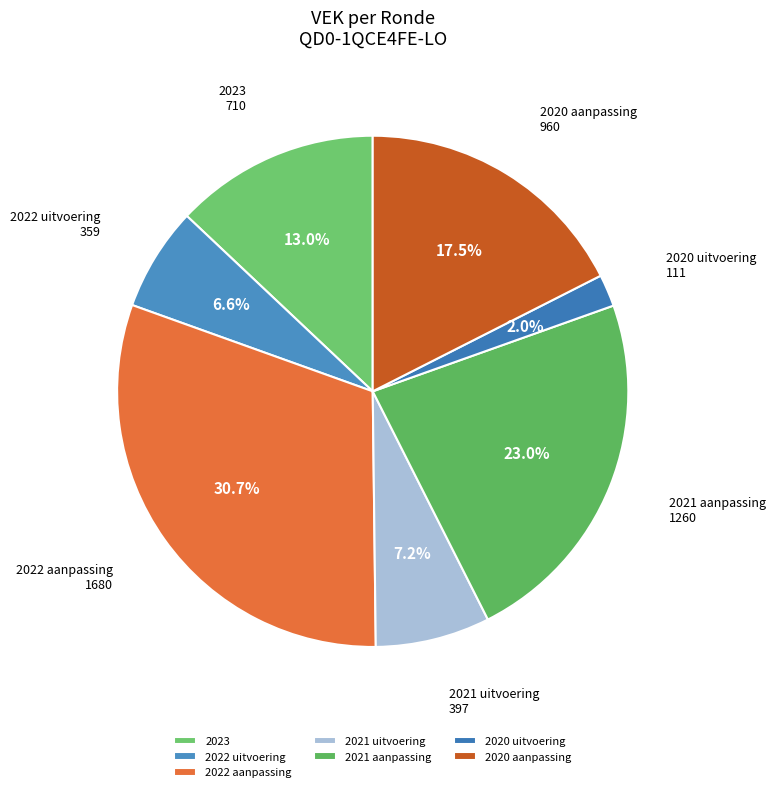

Which slice is the largest?

2022 aanpassing